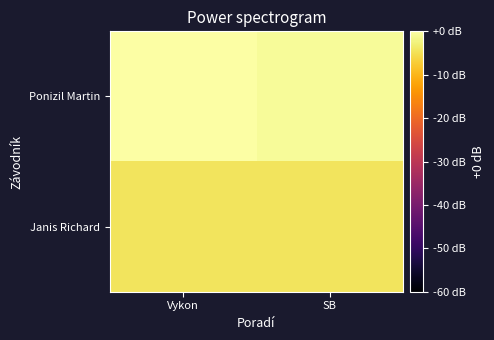

How many series are shown in this chart?

2